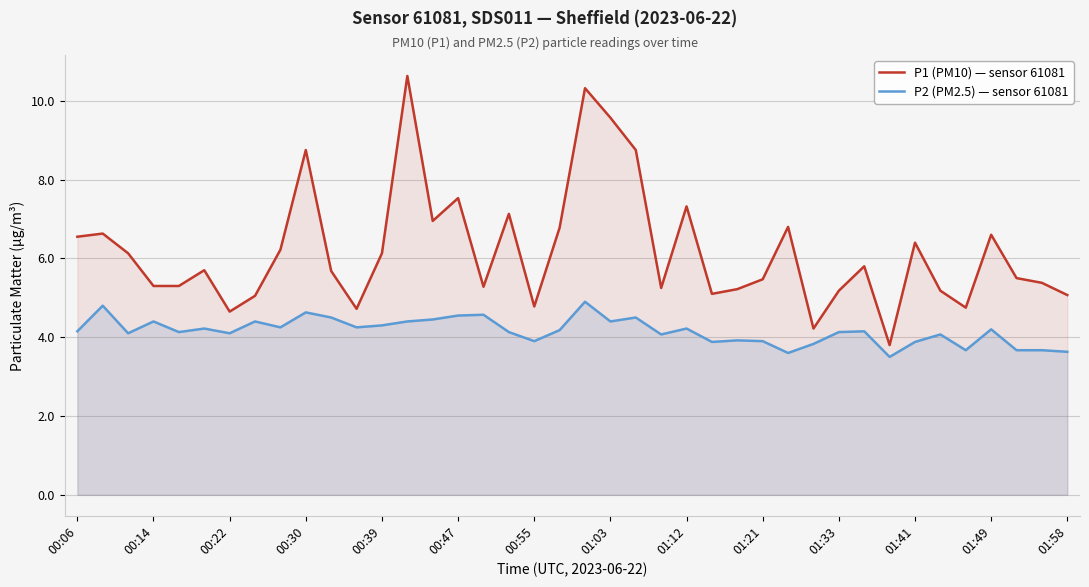

Is it true that P1 (PM10) — sensor 61081 equals 8.7 at 00:22?

False